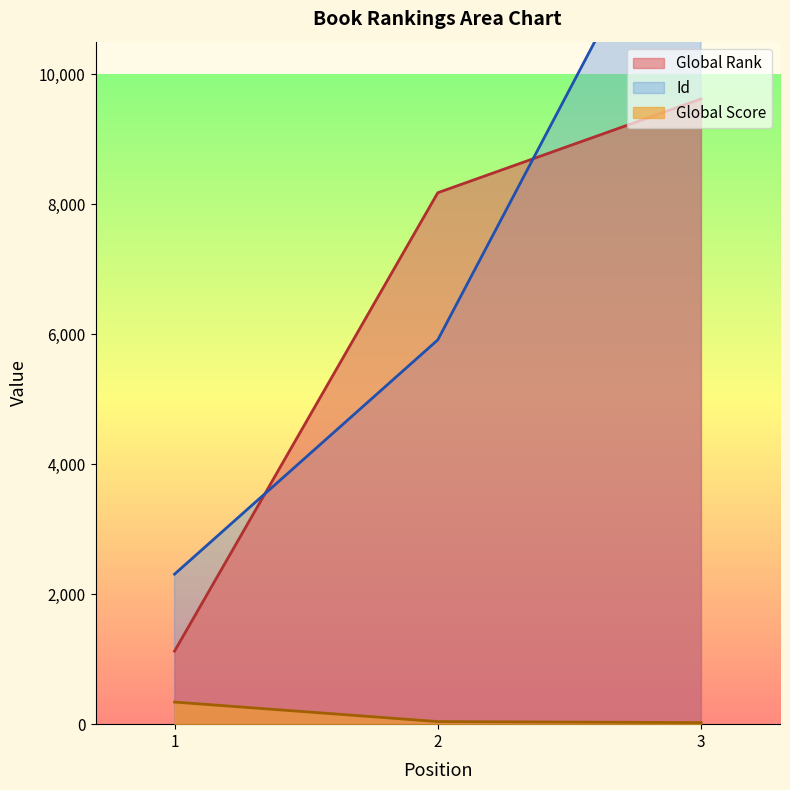

What are all the series names shown in the legend?

Global Rank, Global Score, Id